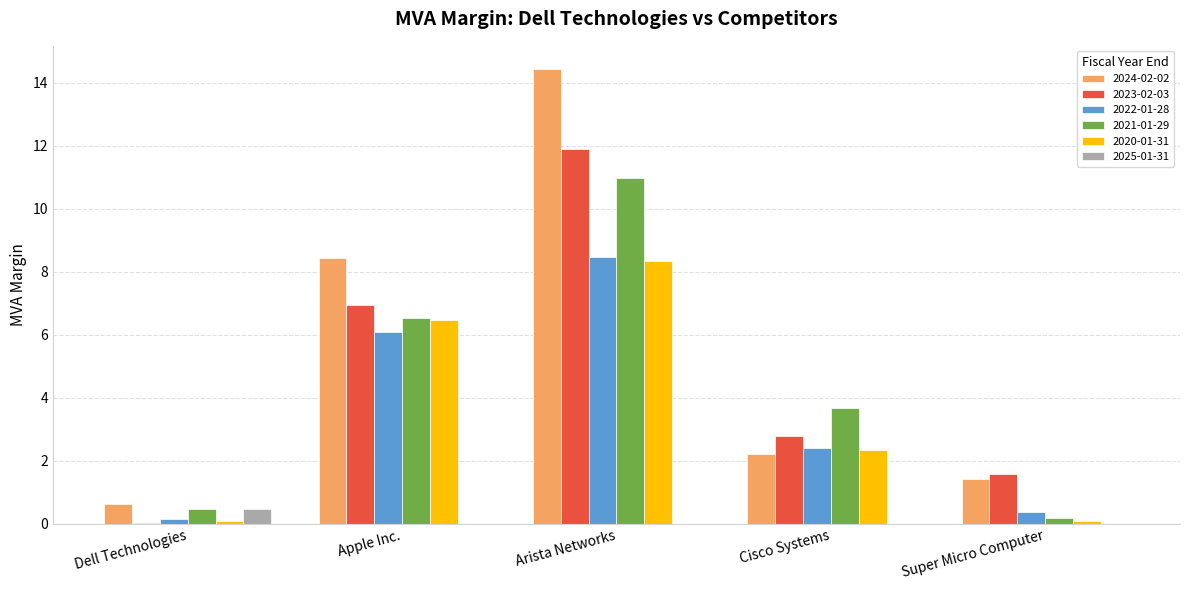

What is the total value across all series at Cisco Systems?

13.4